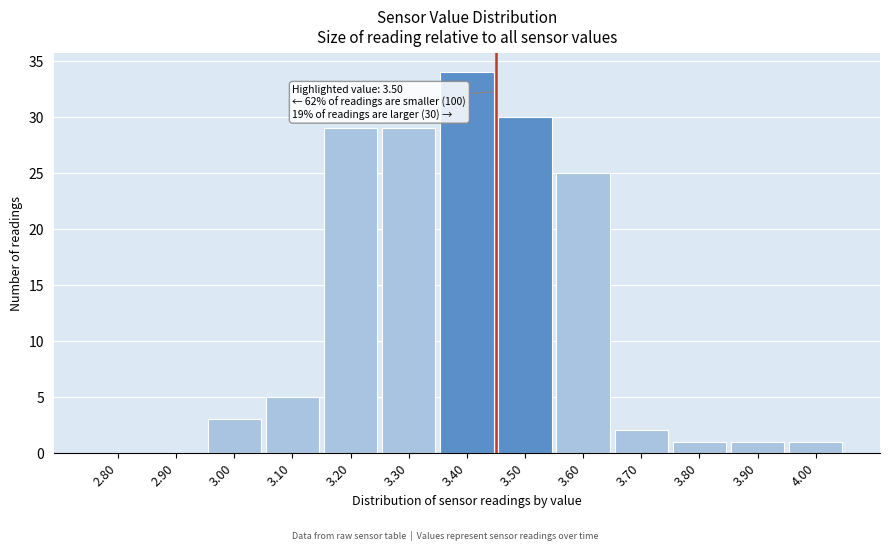

Reading right to left, list all the values displayed in this chart.

4.00=1	3.90=1	3.80=1	3.70=2	3.60=25	3.50=30	3.40=34	3.30=29	3.20=29	3.10=5	3.00=3	2.90=0	2.80=0